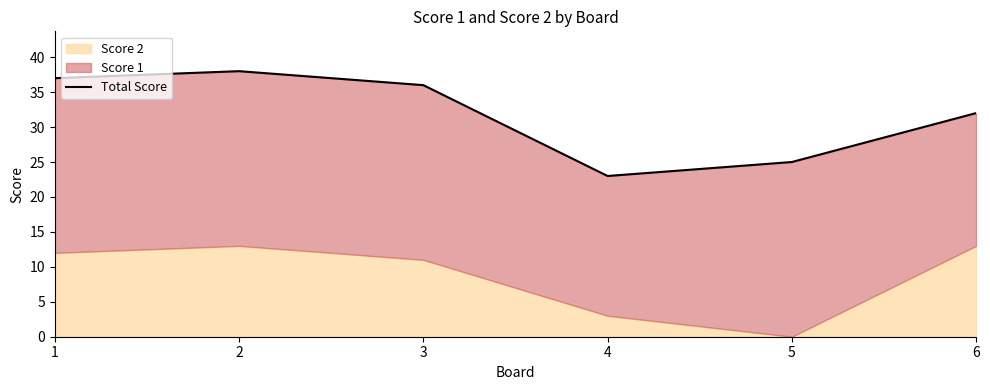

Is it true that the value at 1 is 61?

False